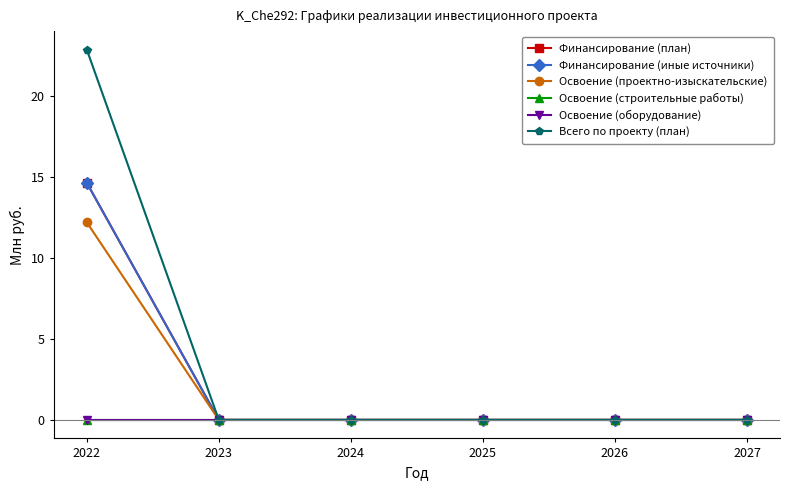

List the labels in order of Всего по проекту (план) value, largest first.

2022, 2023, 2024, 2025, 2026, 2027